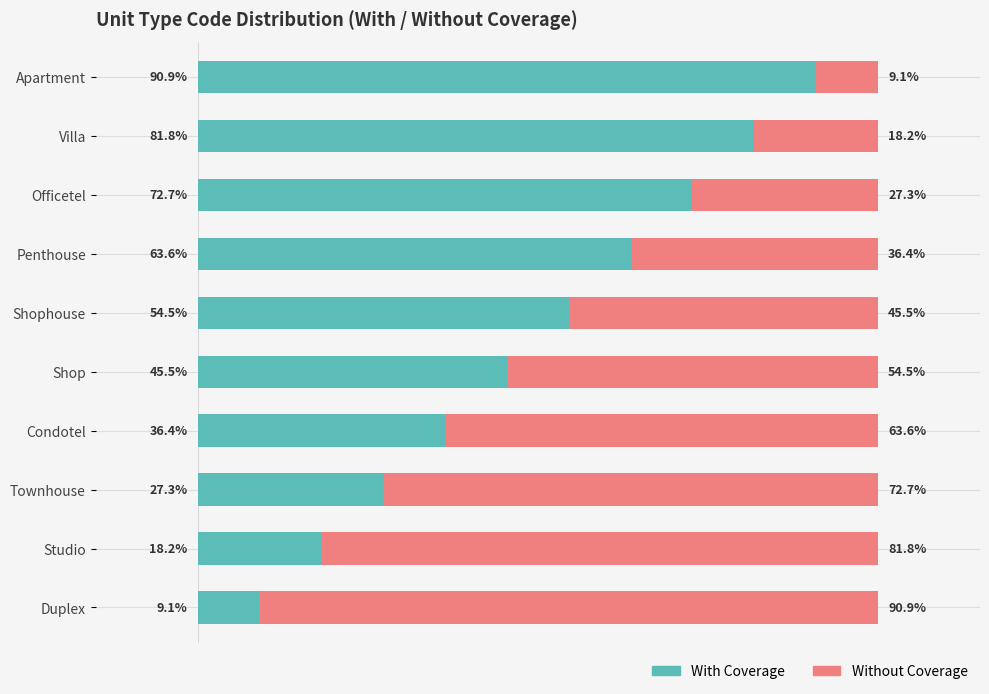

At which label does With Coverage reach its peak?

Apartment